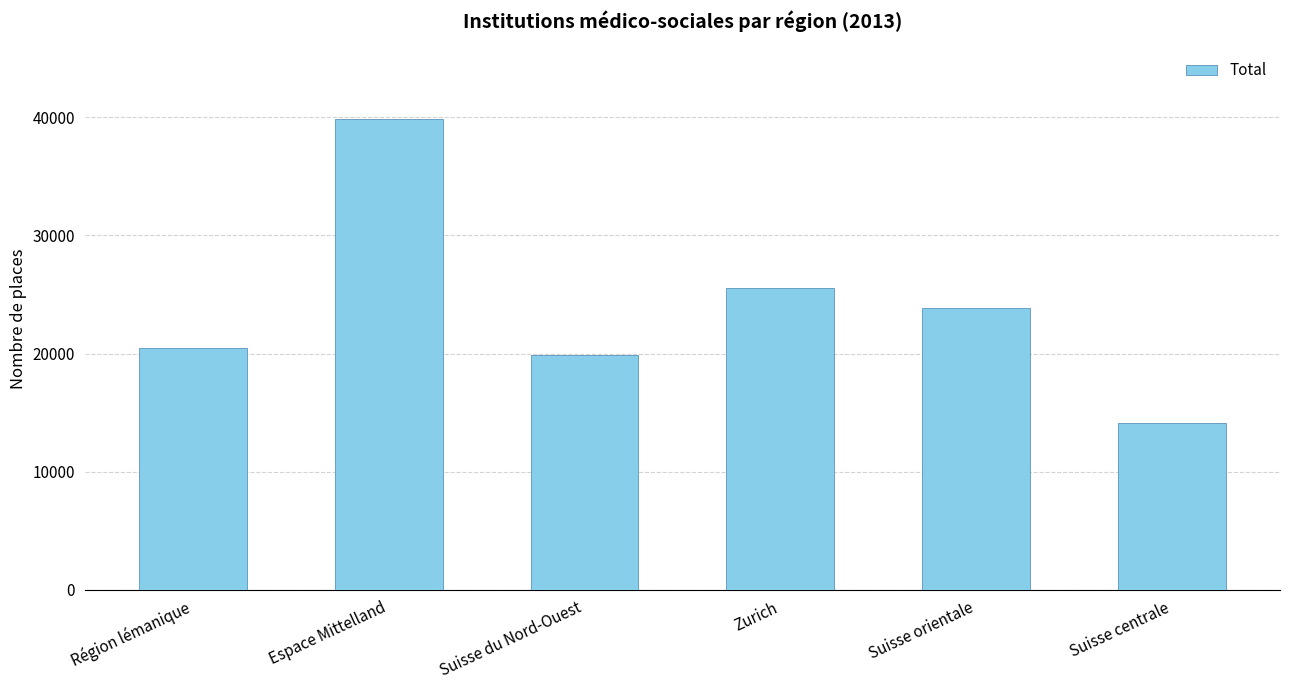

Reading left to right, list all the values displayed in this chart.

20486	39833	19876	25519	23879	14126